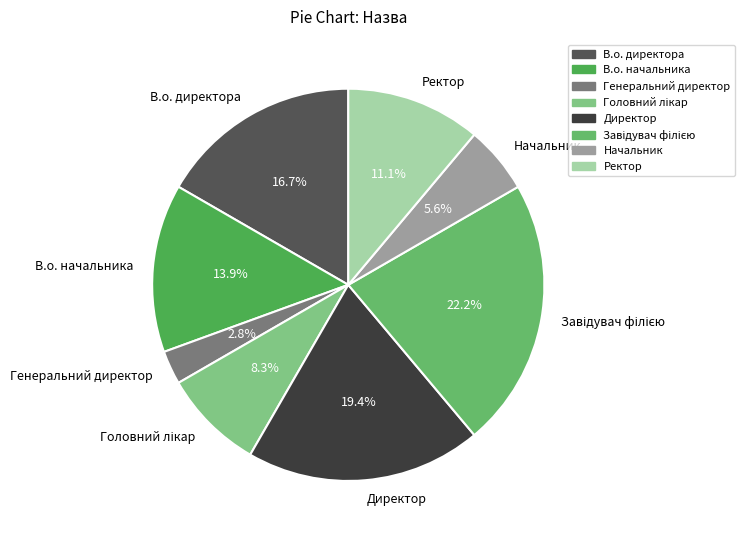

True or false: Директор accounts for 19% of the total.

True